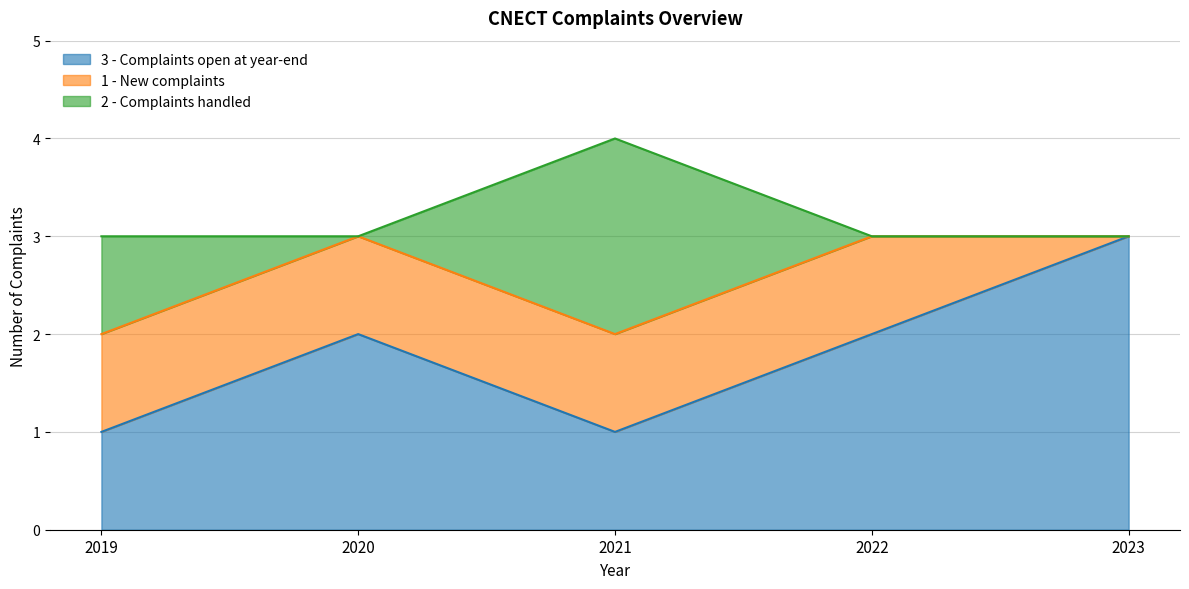

At 2023, list the series in order from smallest to largest.

1 - New complaints, 2 - Complaints handled, 3 - Complaints open at year-end